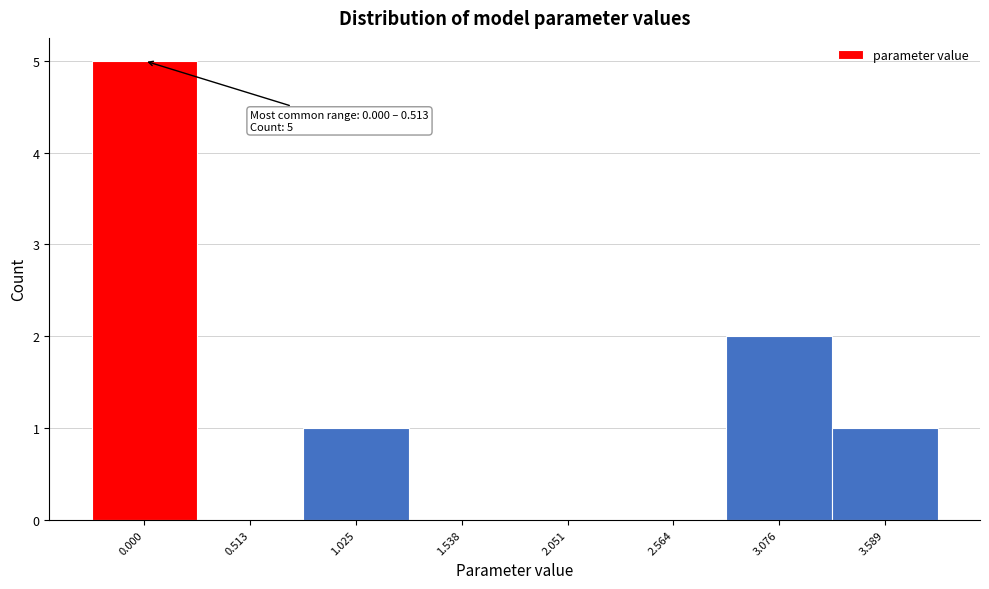

Reading left to right, what are all the values shown in this chart?

0.000=5	0.513=0	1.025=1	1.538=0	2.051=0	2.564=0	3.076=2	3.589=1